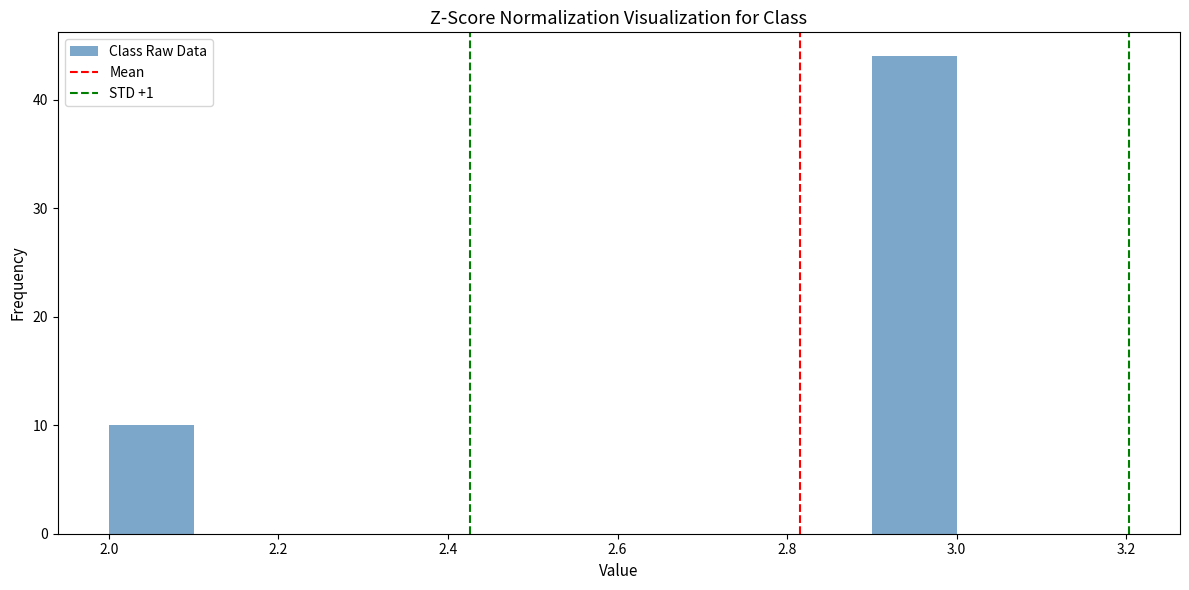

Reading left to right, list every bar in this chart as the range it spans on the x-axis followed by its height. The values are not printed on the chart, so give them approximately, as read against the axis.

2.0 to 2.1: 10
2.1 to 2.2: 0
2.2 to 2.3: 0
2.3 to 2.4: 0
2.4 to 2.5: 0
2.5 to 2.6: 0
2.6 to 2.7: 0
2.7 to 2.8: 0
2.8 to 2.9: 0
2.9 to 3.0: 44